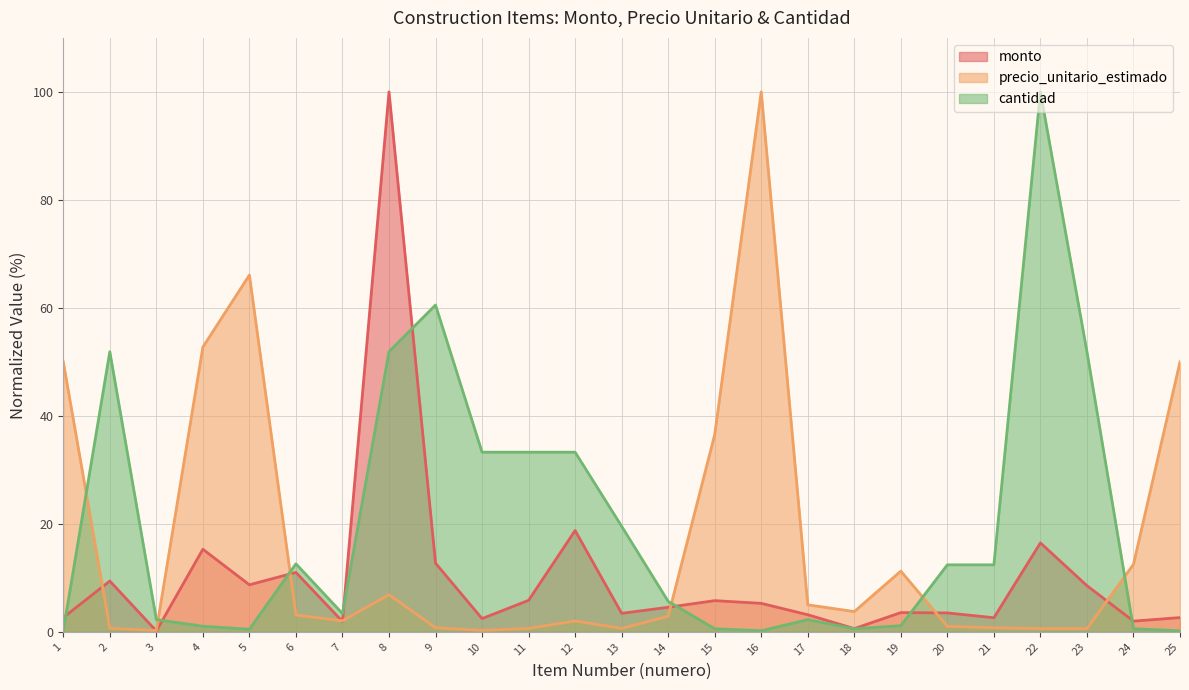

What is the total value across all series at 10?

36.0